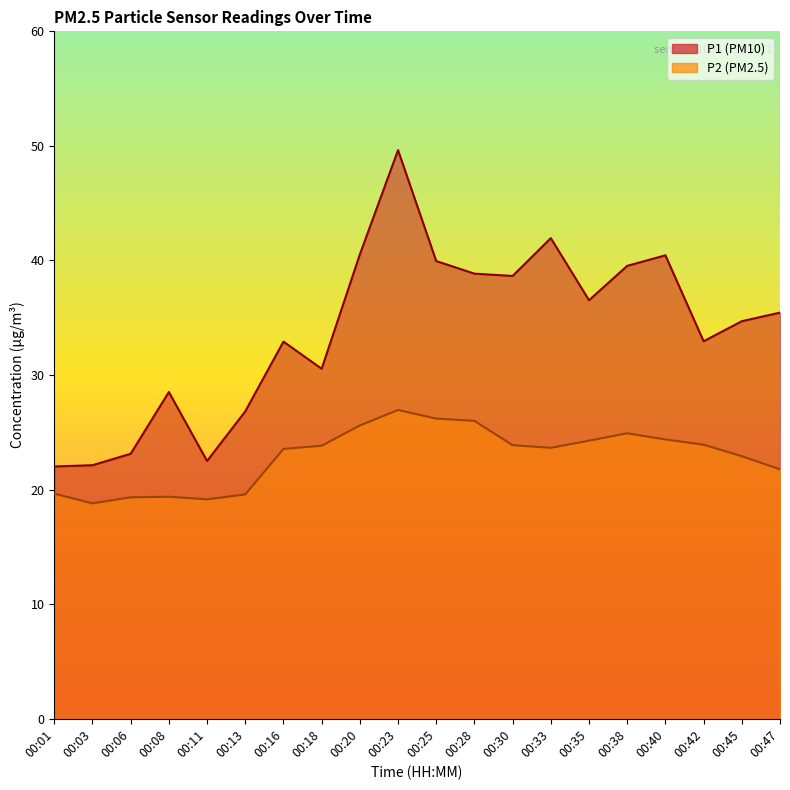

Is it true that P1 equals 5.8 at 00:01?

False